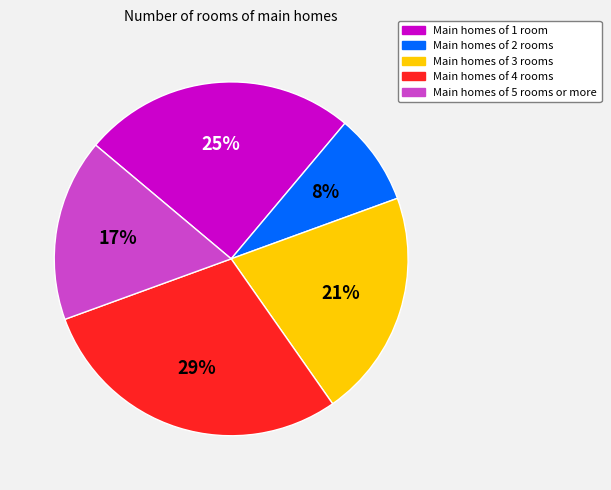

Does any single category account for the majority?

No